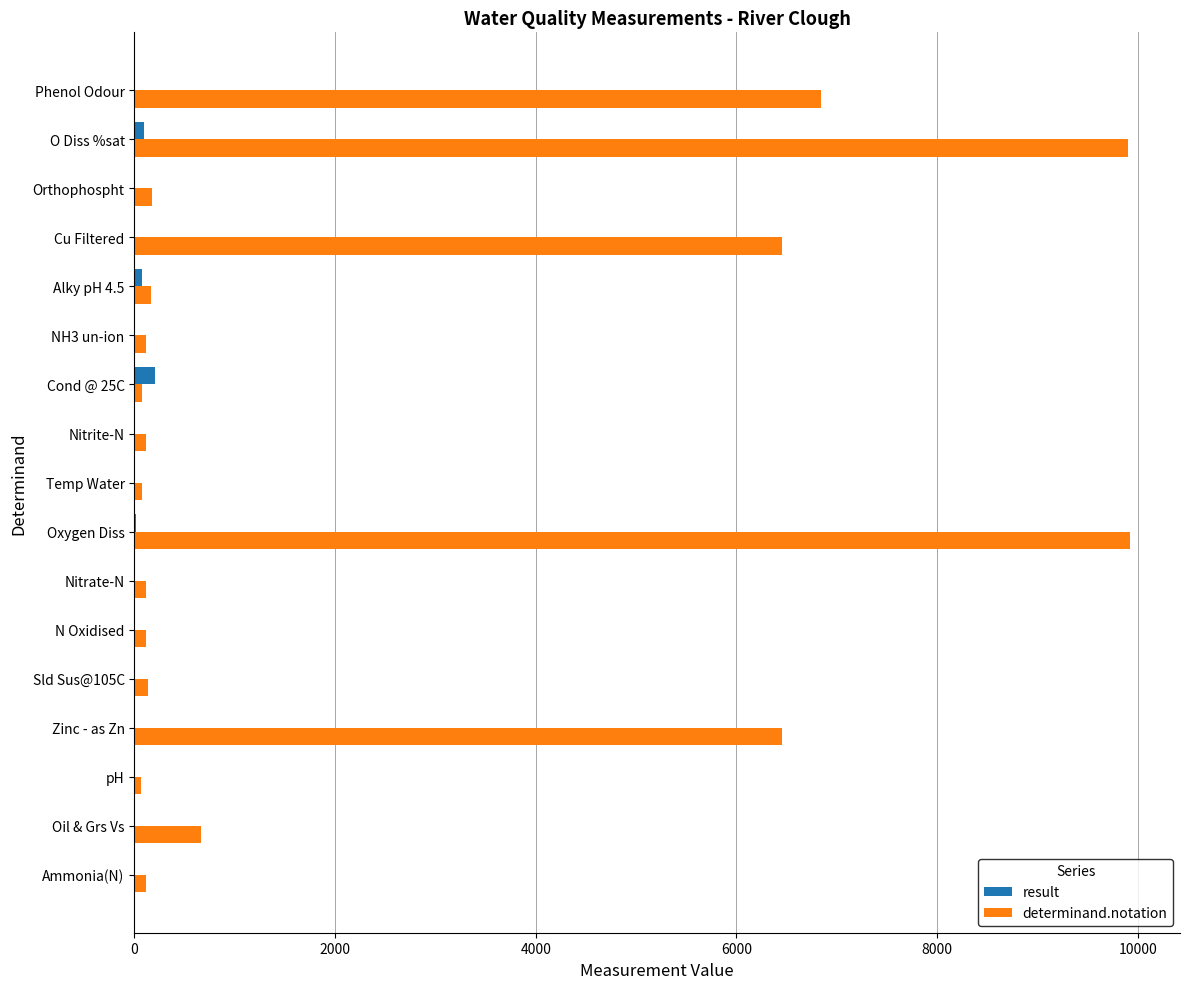

Is it true that determinand.notation equals 11710.1 at Phenol Odour?

False